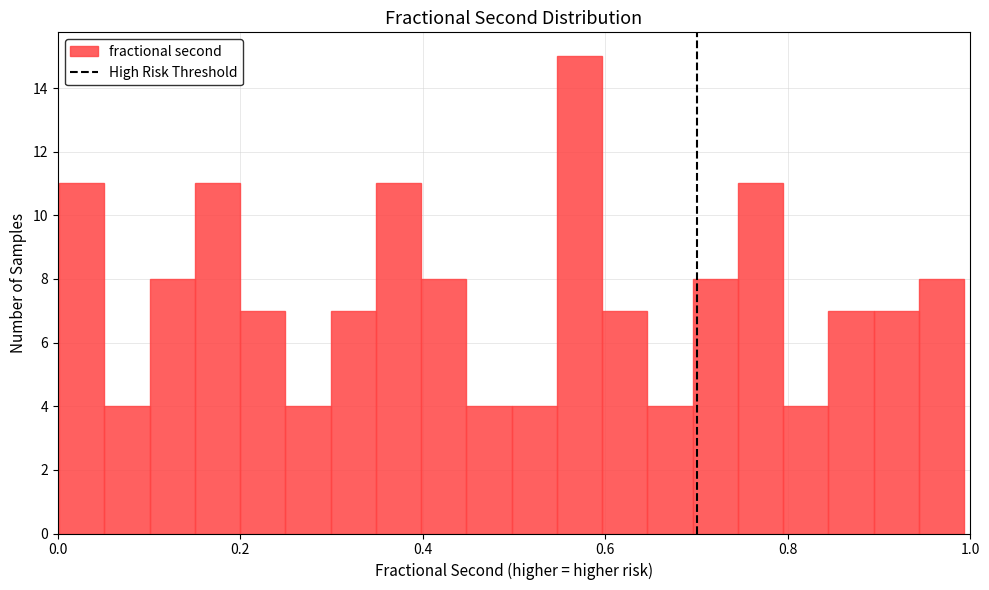

Around what value on the x-axis is the tallest bar? Give the approximate position of its centre, as read against the axis.

0.58